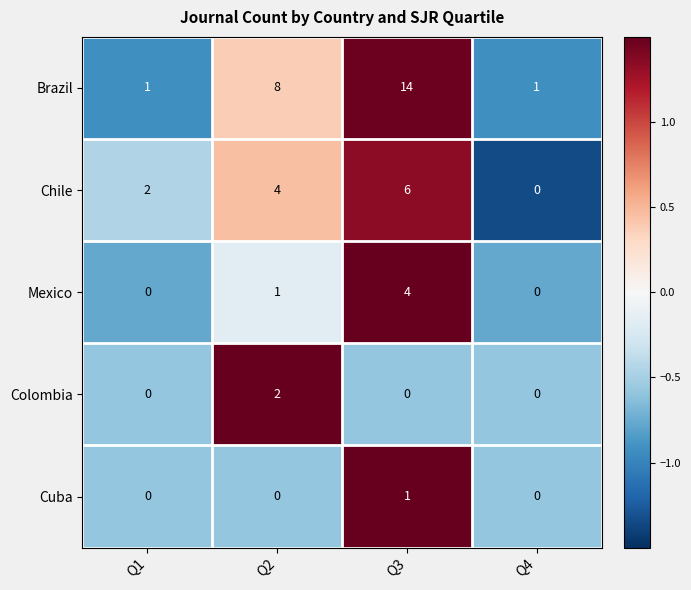

Which series has the largest range (max minus min)?

Brazil